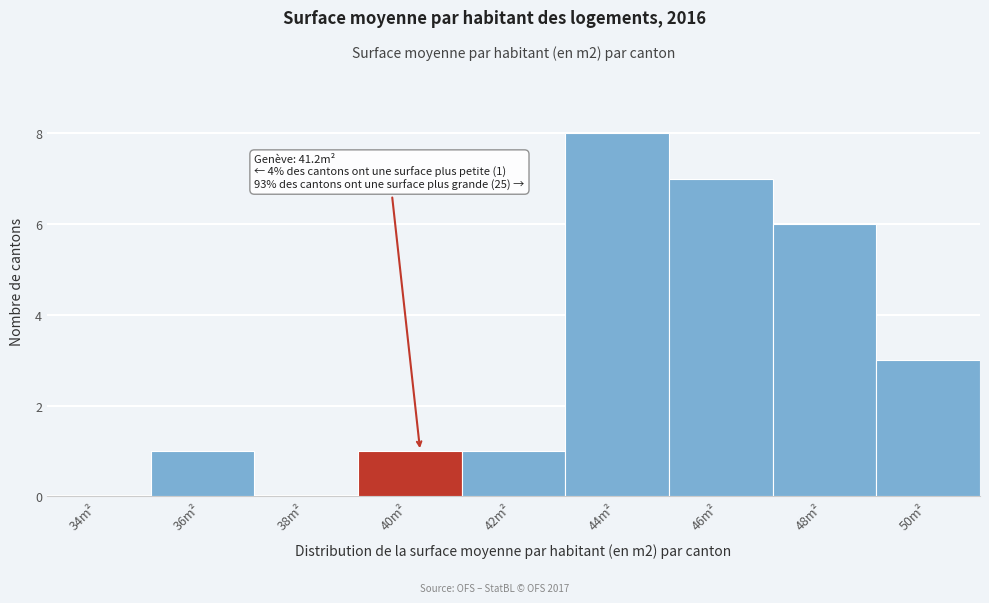

Reading right to left, what are all the values shown in this chart?

50m²=3	48m²=6	46m²=7	44m²=8	42m²=1	40m²=1	38m²=0	36m²=1	34m²=0